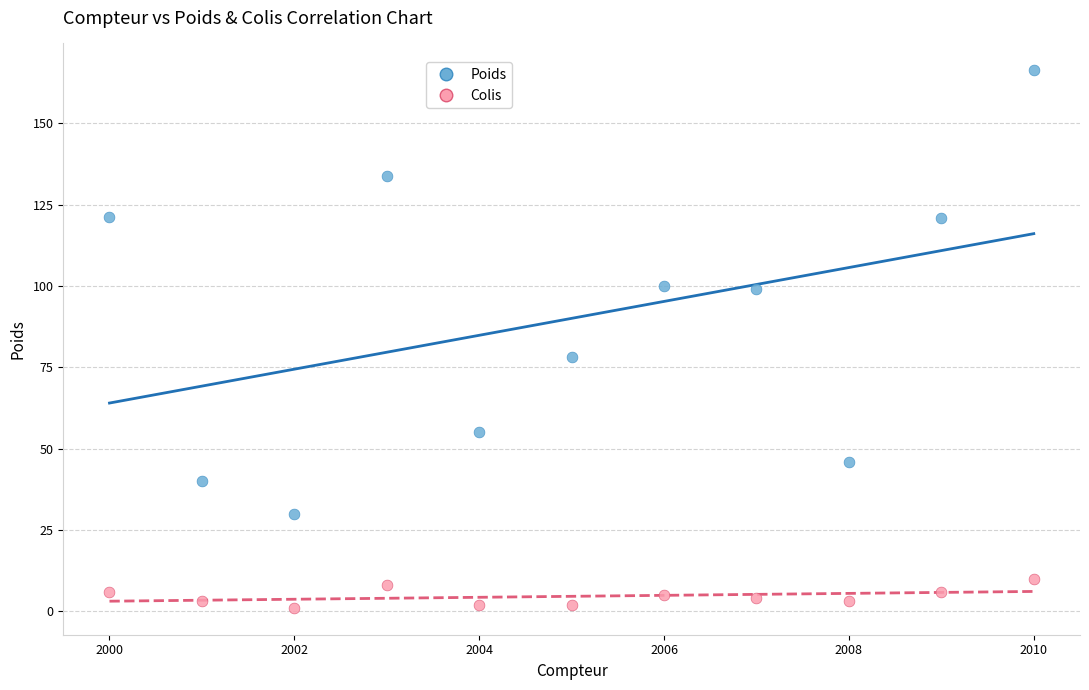

What are all the series names shown in the legend?

Poids, Colis